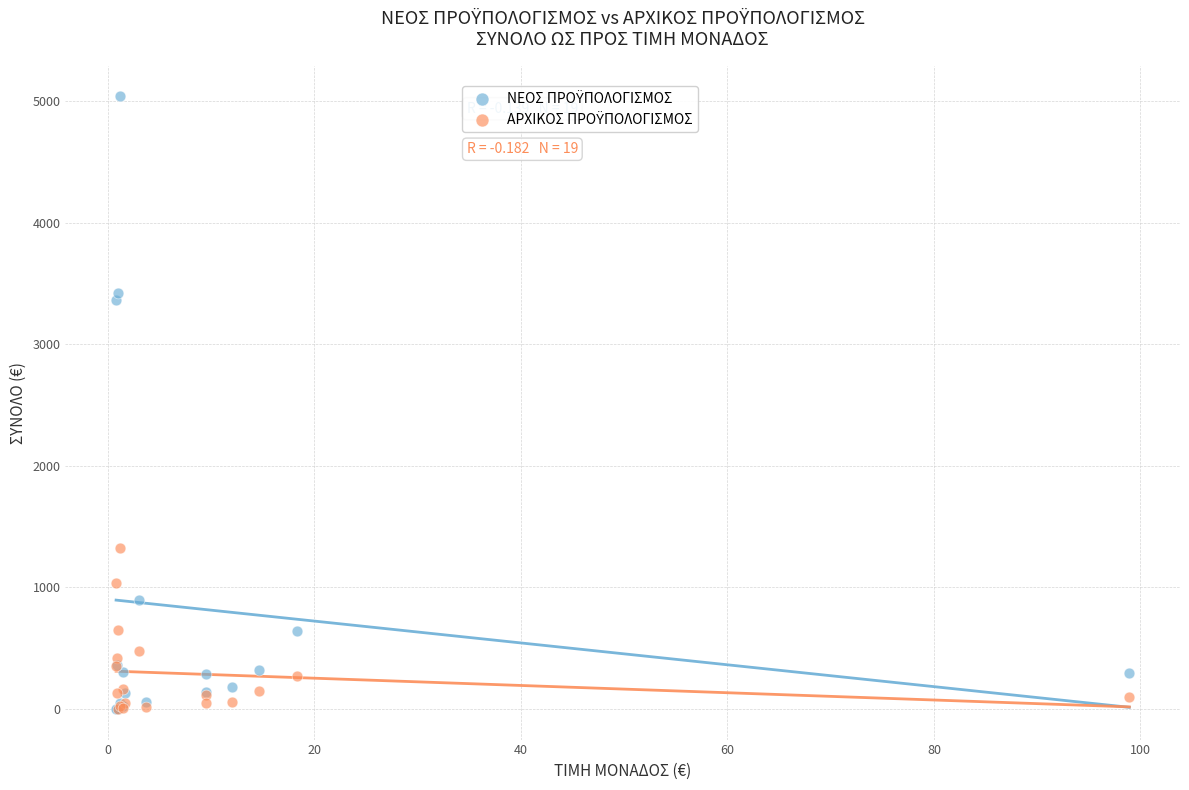

Across all series, what Y value is closest to 2520?

3360.0